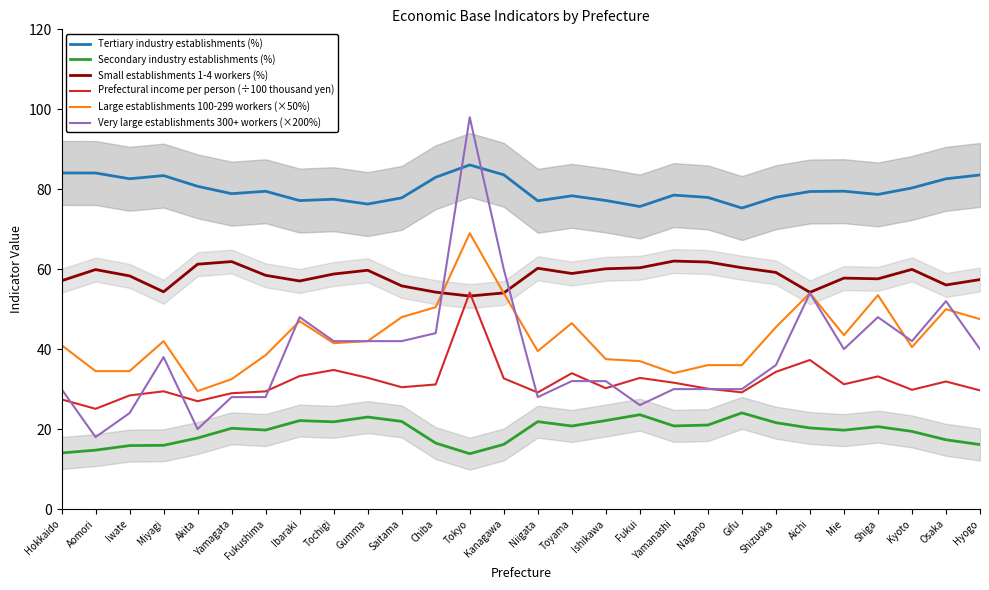

Does the chart have visible grid lines?

No